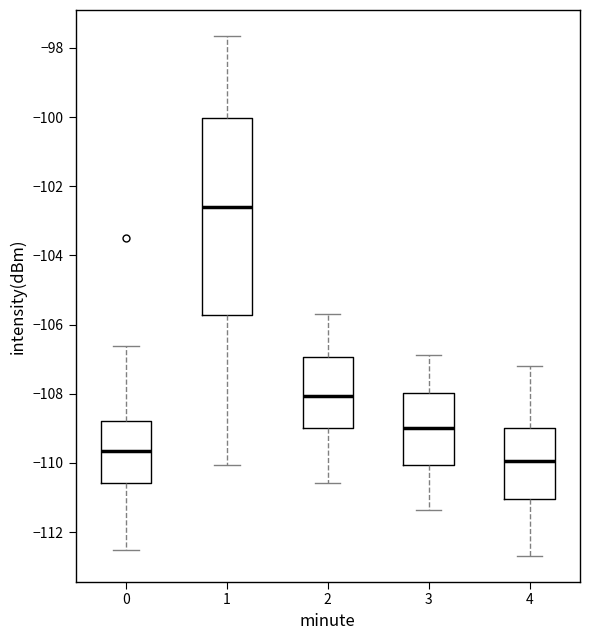

Where does the upper whisker of the box at x = 0 end on the y-axis? The values are not printed on the chart, so give them approximately, as read against the axis.

-106.6